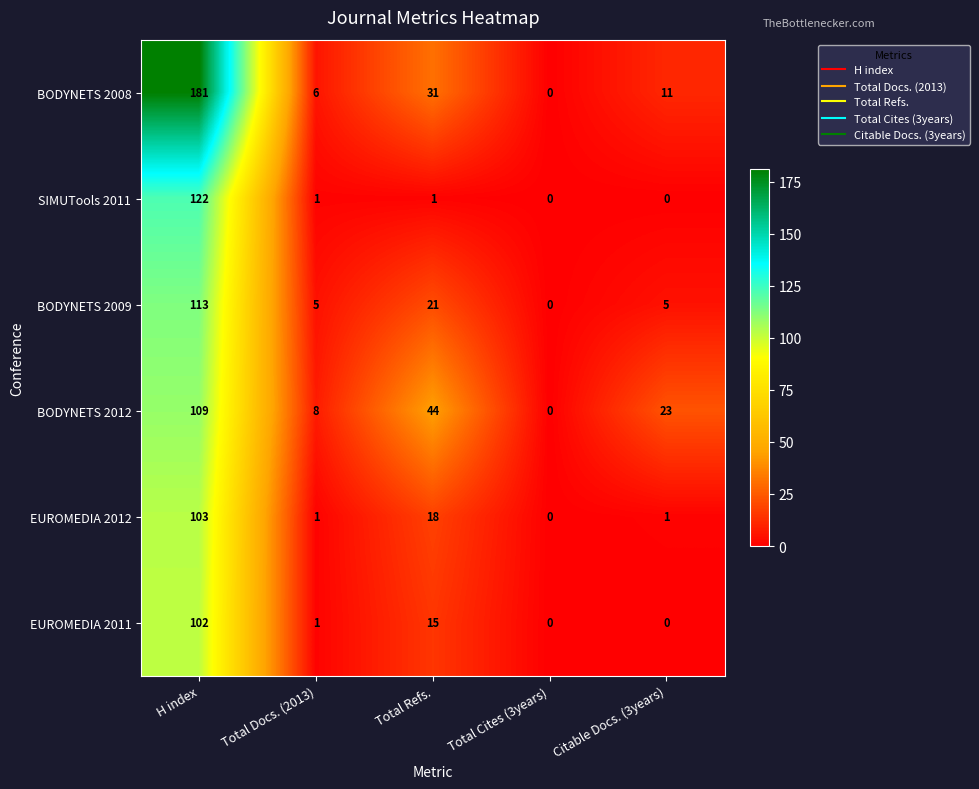

How many data points in EUROMEDIA 2011 are less than 1?

2